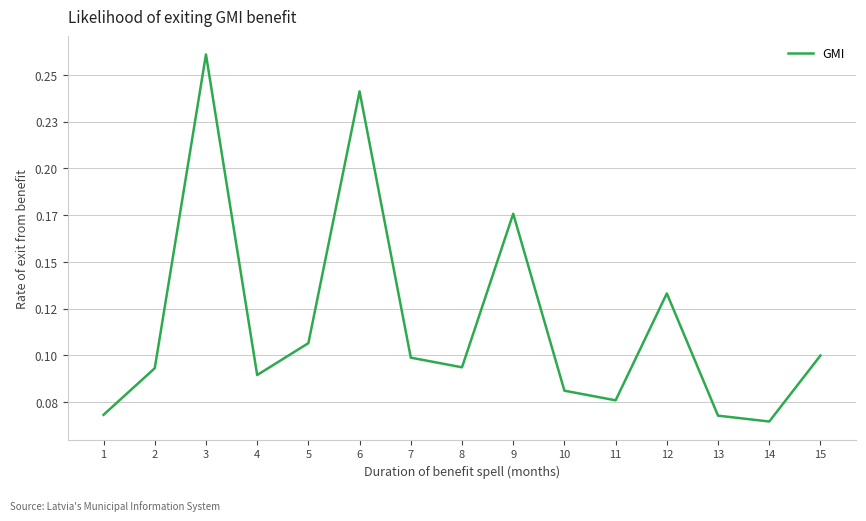

Reading right to left, what are all the values shown in this chart?

15=0.1	14=0.1	13=0.1	12=0.1	11=0.1	10=0.1	9=0.2	8=0.1	7=0.1	6=0.2	5=0.1	4=0.1	3=0.3	2=0.1	1=0.1